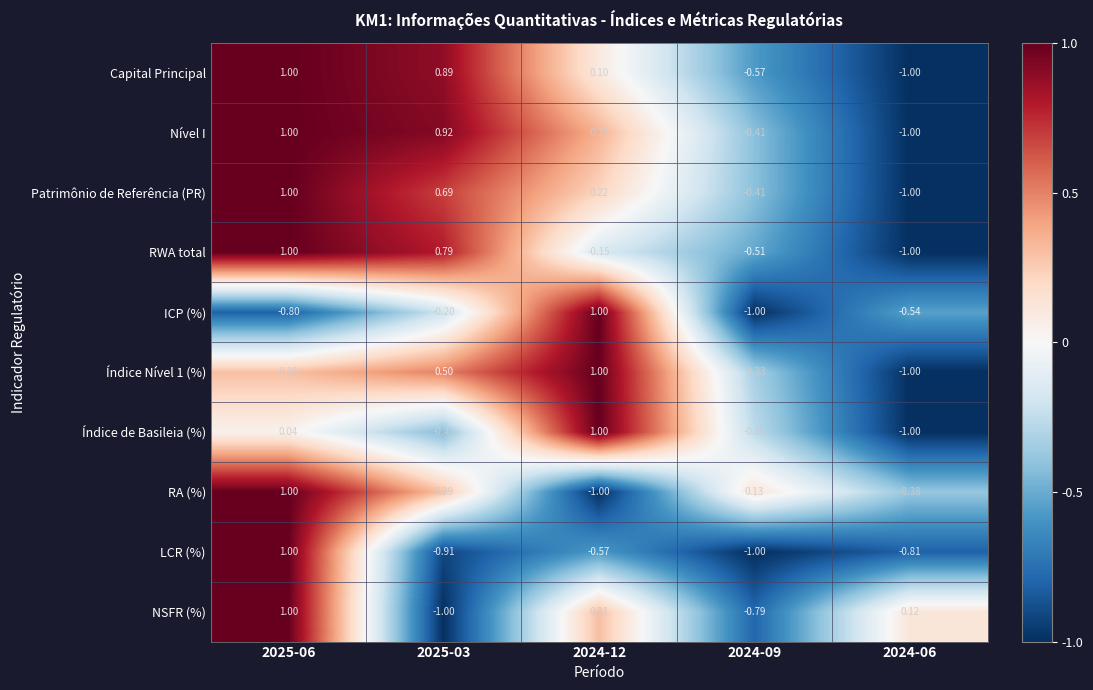

At how many categories does at least one series exceed 0?

5